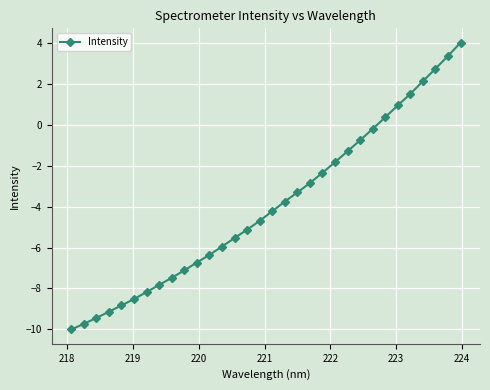

Is this an area chart (filled region under the line)?

No